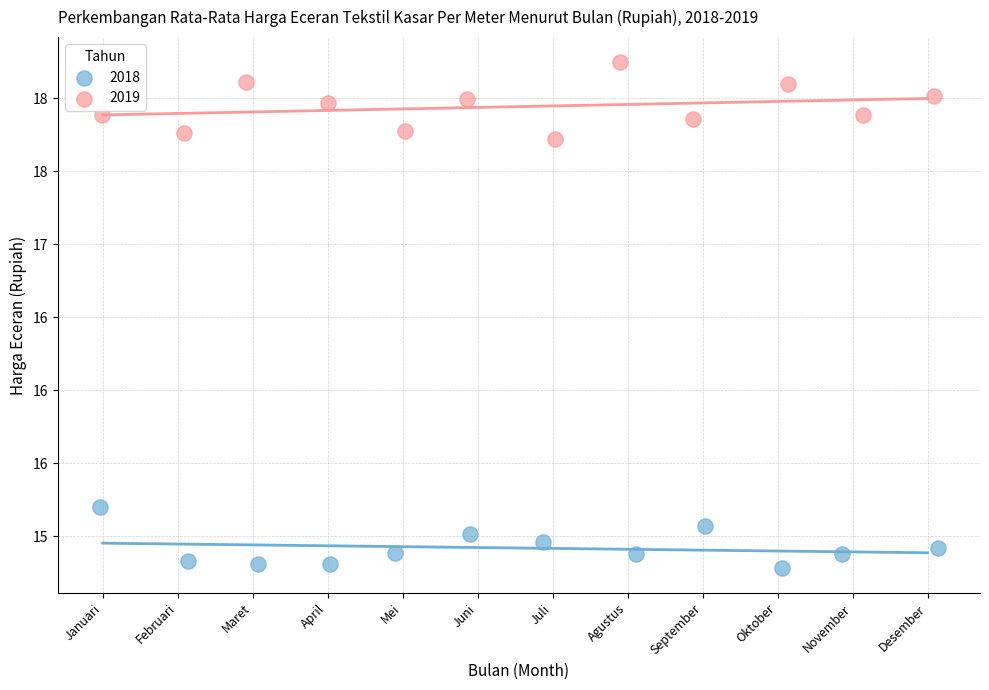

What are all the series names shown in the legend?

2018, 2019